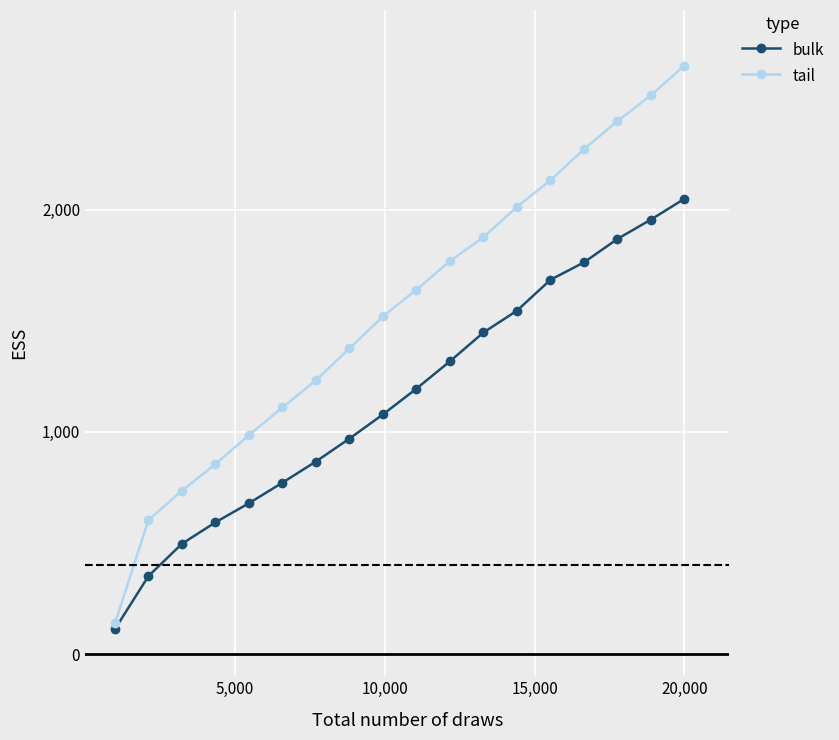

Rank the series by their maximum value, from highest to lowest.

tail, bulk